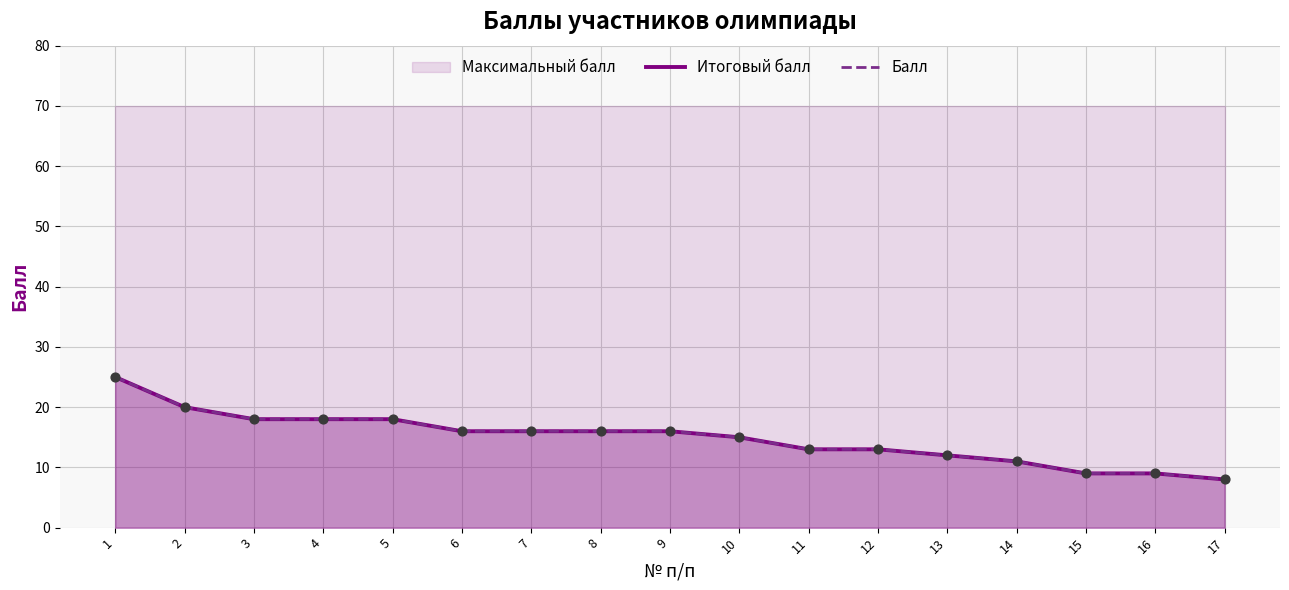

Which series has the largest total across all categories?

Итоговый балл